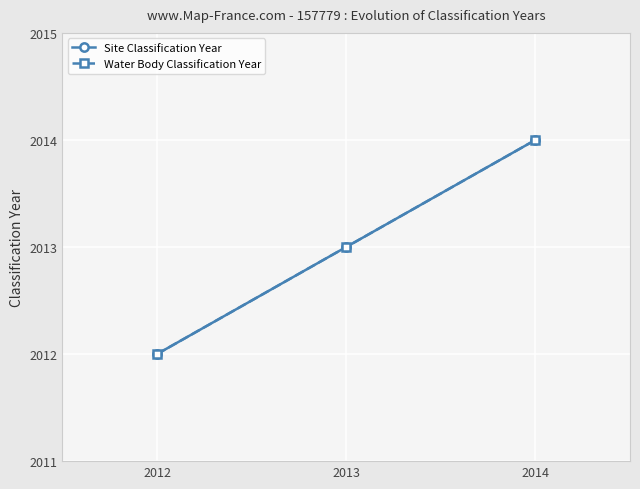

What is the greatest value displayed?

2014